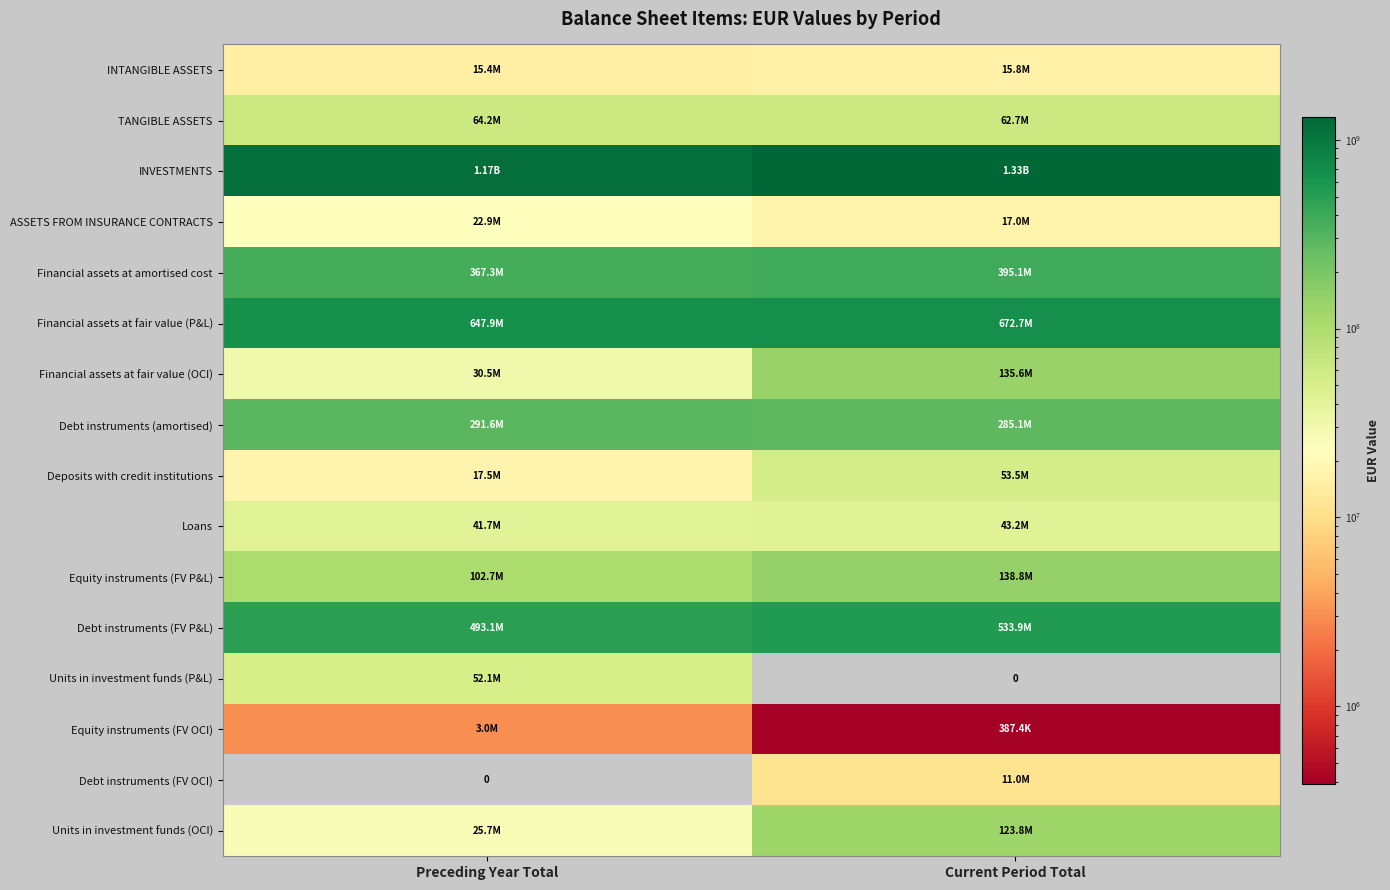

At which category is the sum across all series the highest?

Current Period Total